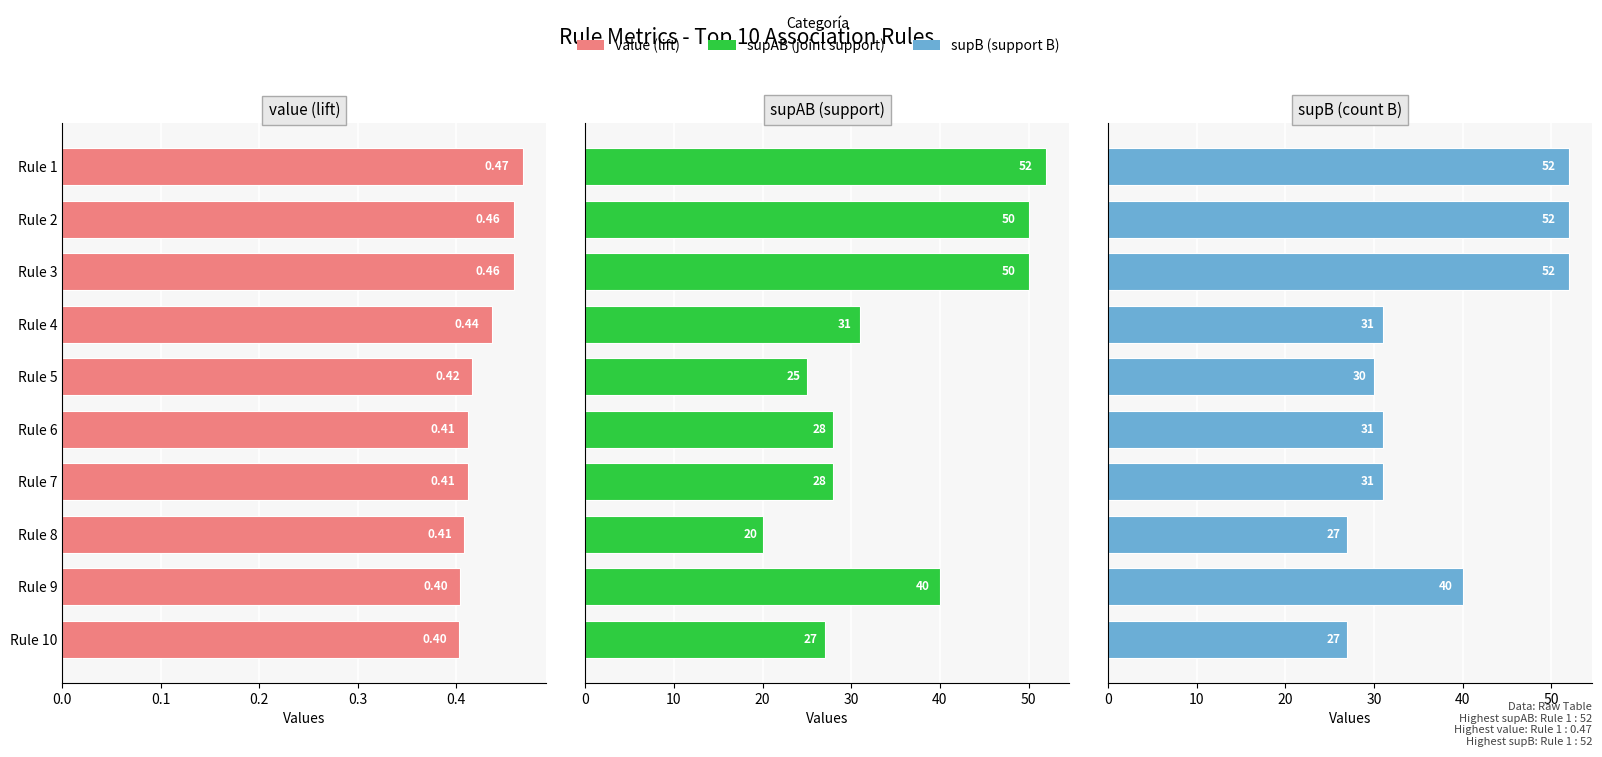

Count the number of data series in this chart.

3